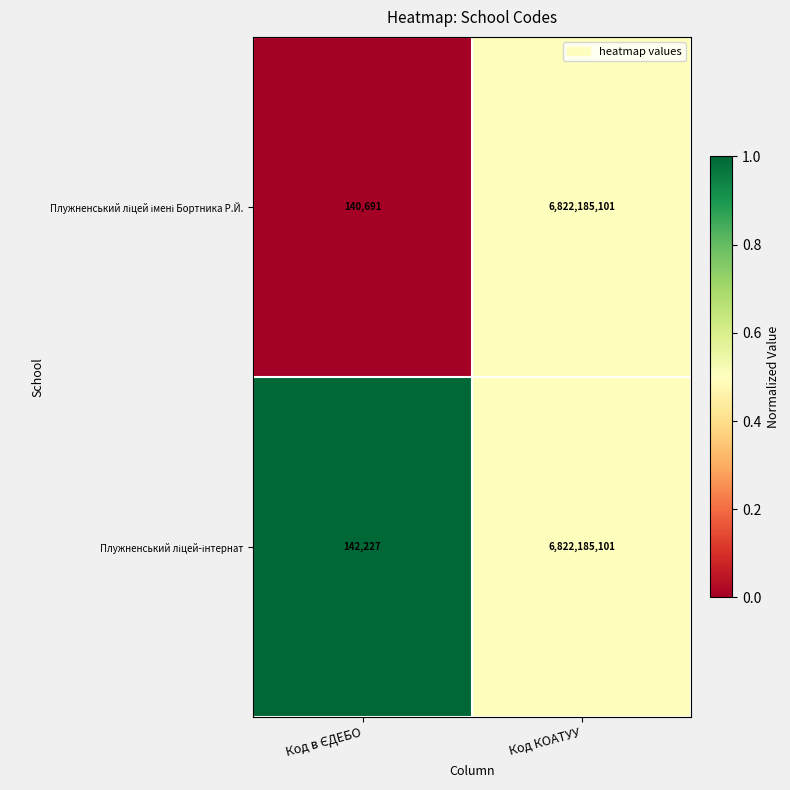

At which category is the sum across all series the highest?

Код КОАТУУ